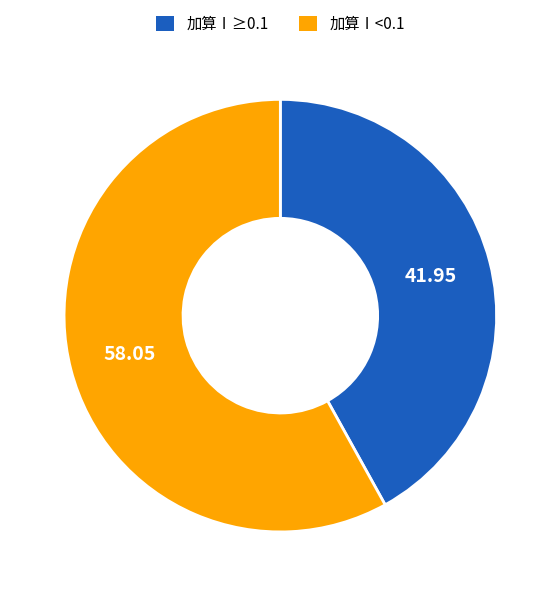

How many segments does this pie chart have?

2